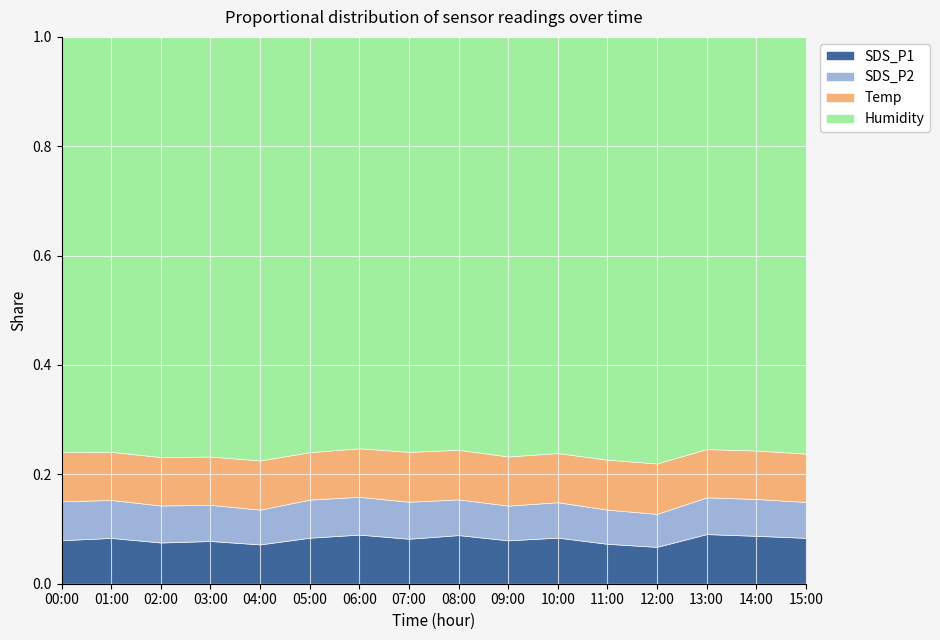

What is the smallest value displayed?

7.7